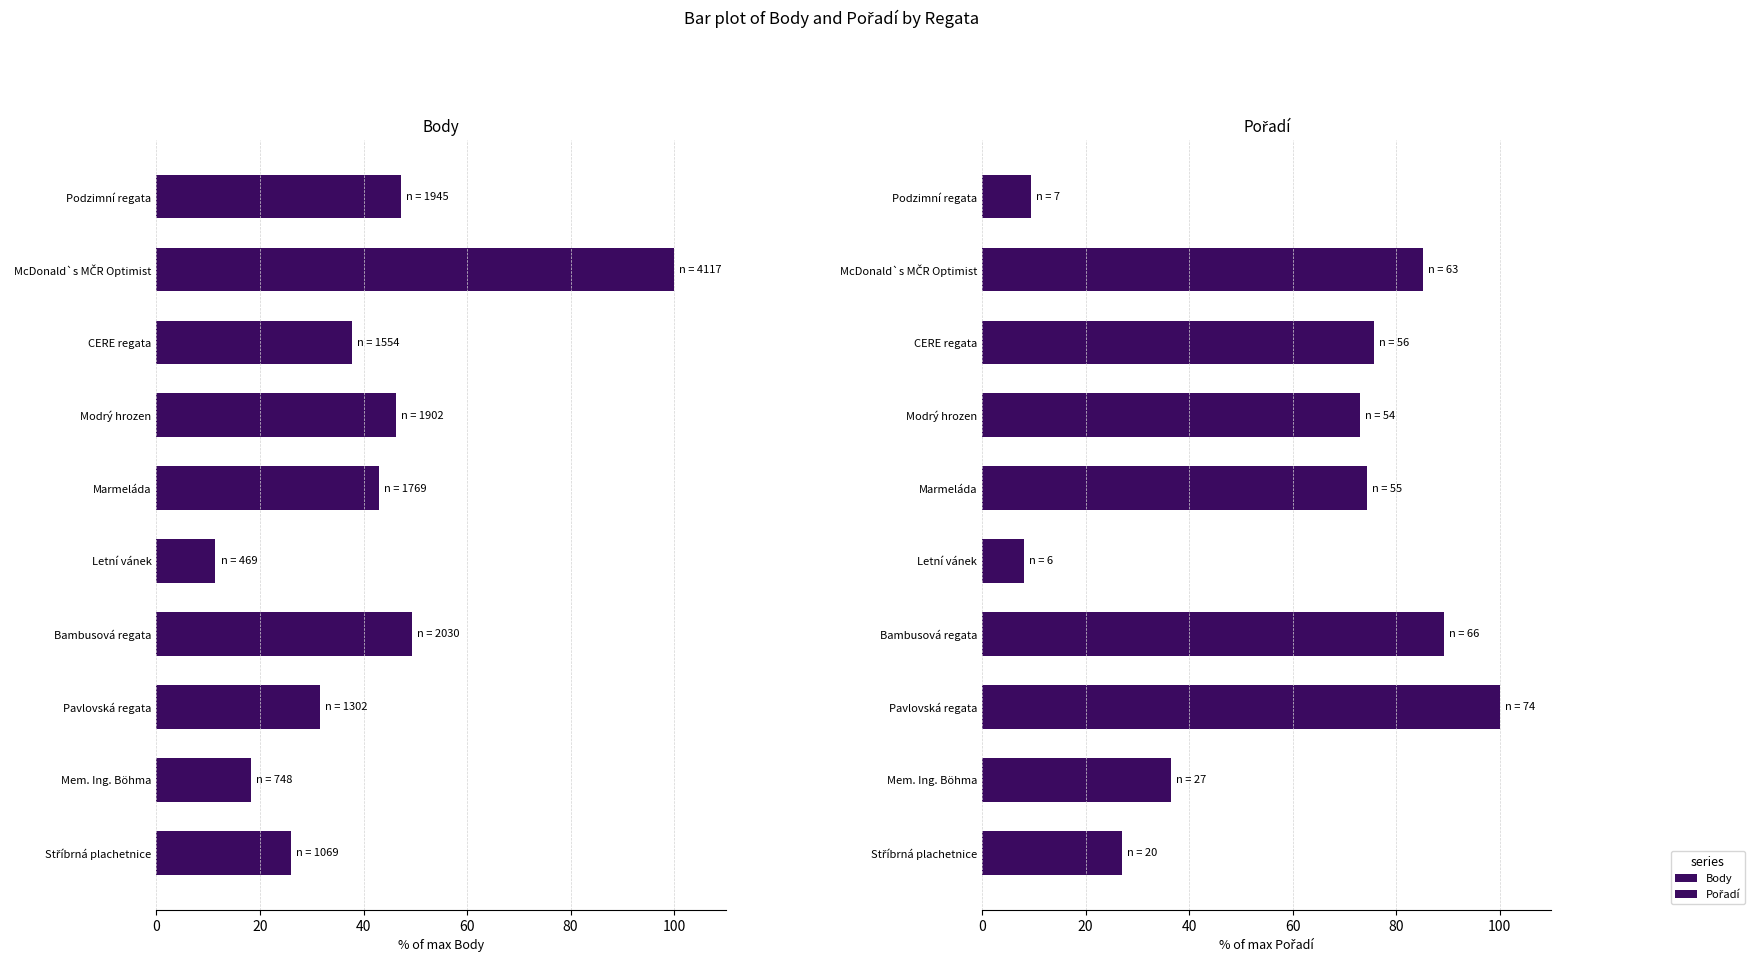

Reading right to left, what are all the values shown in this chart?

Body: 26.0	18.2	31.6	49.3	11.4	43.0	46.2	37.7	100.0	47.2
Pořadí: 27.0	36.5	100.0	89.2	8.1	74.3	73.0	75.7	85.1	9.5